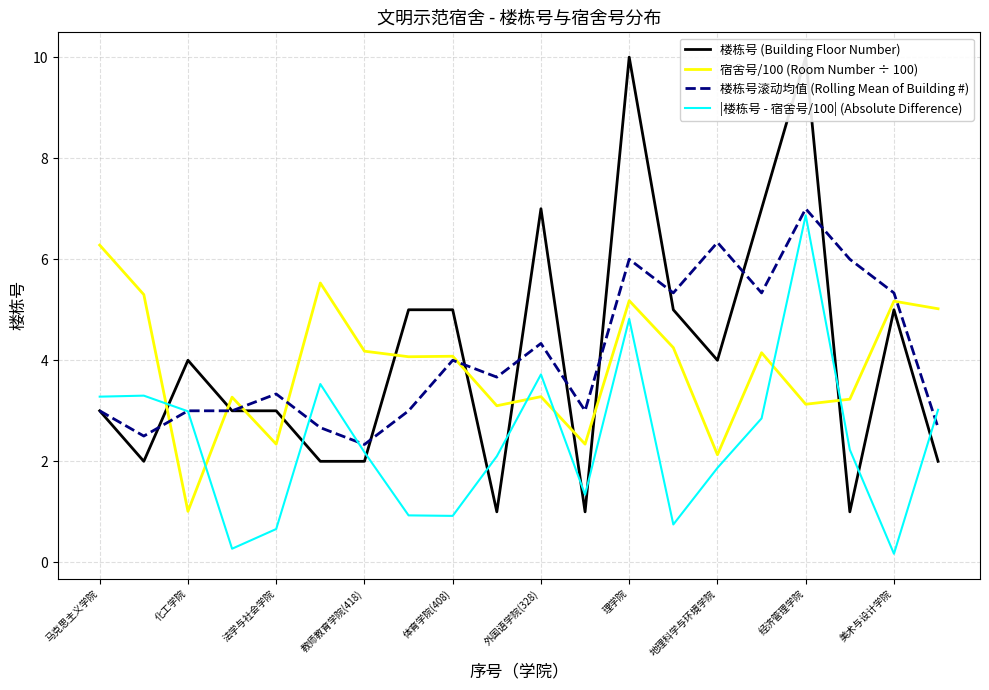

Read the 宿舍号/100 (Room Number ÷ 100) value at 法学与社会学院.

2.3